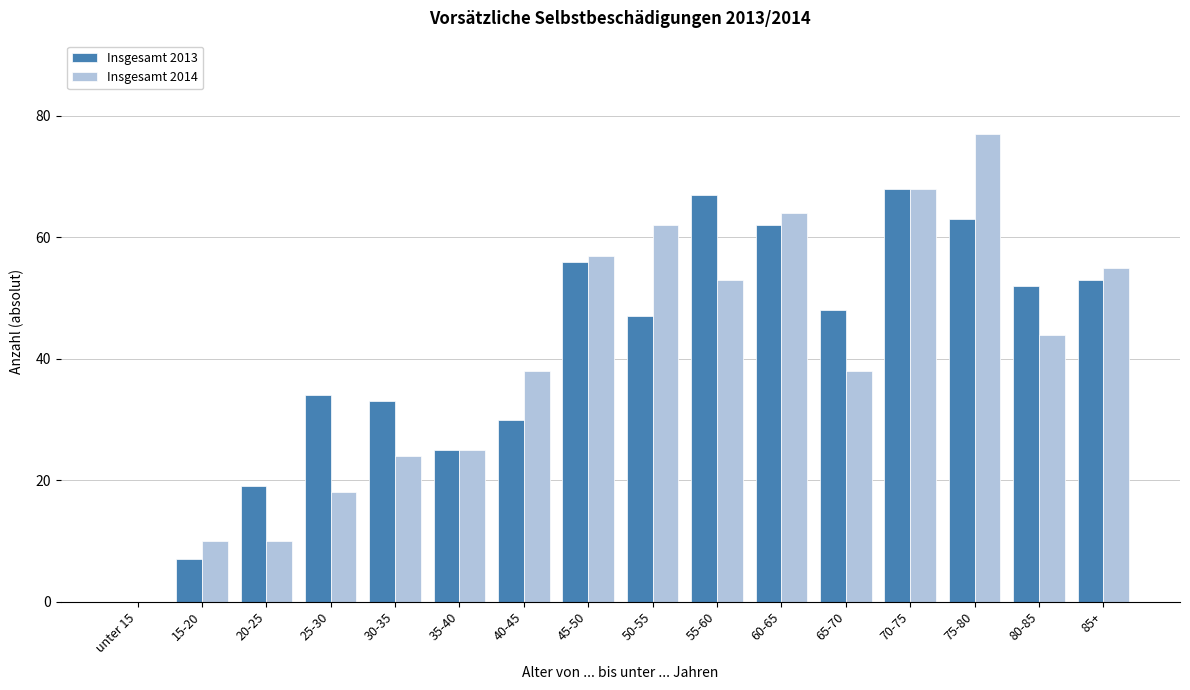

At which category is the sum across all series the highest?

75-80